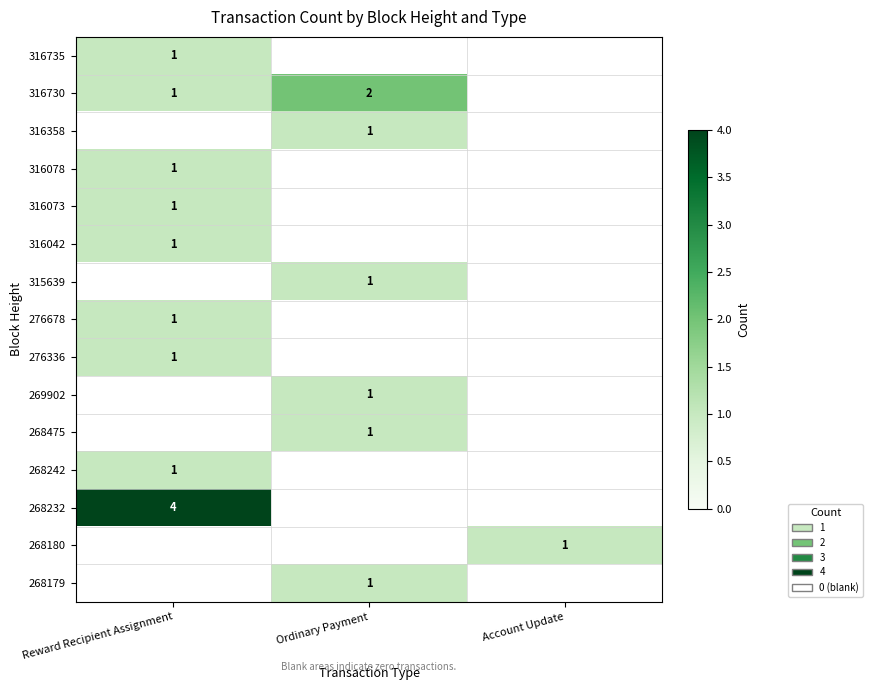

The 316730 series shows 1 at Reward Recipient Assignment. True or false?

True